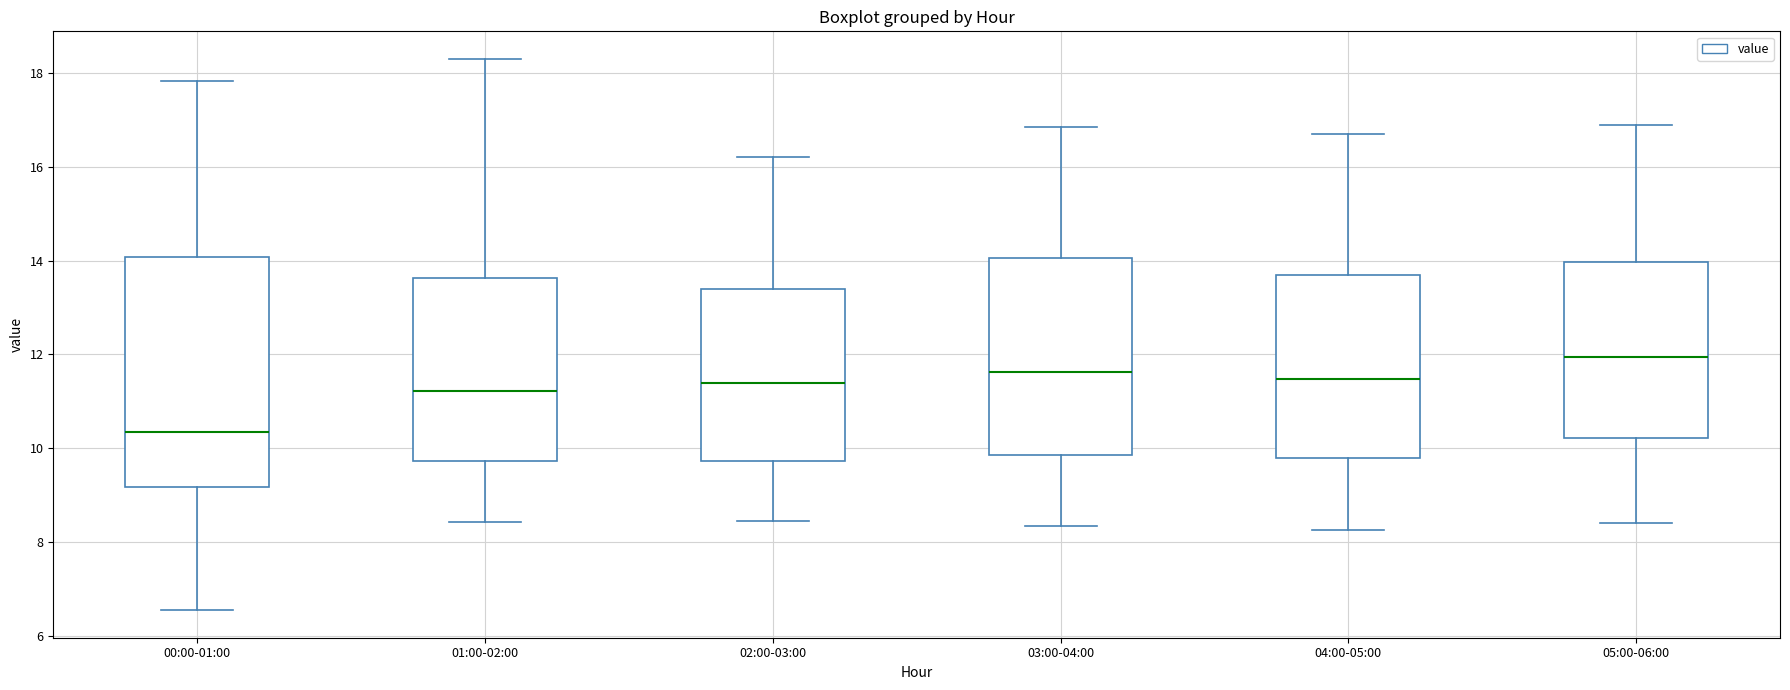

Reading left to right, read every box against the y-axis: the position of its median line, the range the box covers, and the ends of its whiskers. The values are not printed on the chart, so give them approximately, as read against the axis.

00:00-01:00: median 10.4, box 9.2 to 14.0, whiskers 6.6 to 17.8
01:00-02:00: median 11.2, box 9.8 to 13.6, whiskers 8.4 to 18.4
02:00-03:00: median 11.4, box 9.8 to 13.4, whiskers 8.4 to 16.2
03:00-04:00: median 11.6, box 9.8 to 14.0, whiskers 8.4 to 16.8
04:00-05:00: median 11.4, box 9.8 to 13.8, whiskers 8.2 to 16.8
05:00-06:00: median 12.0, box 10.2 to 14.0, whiskers 8.4 to 17.0